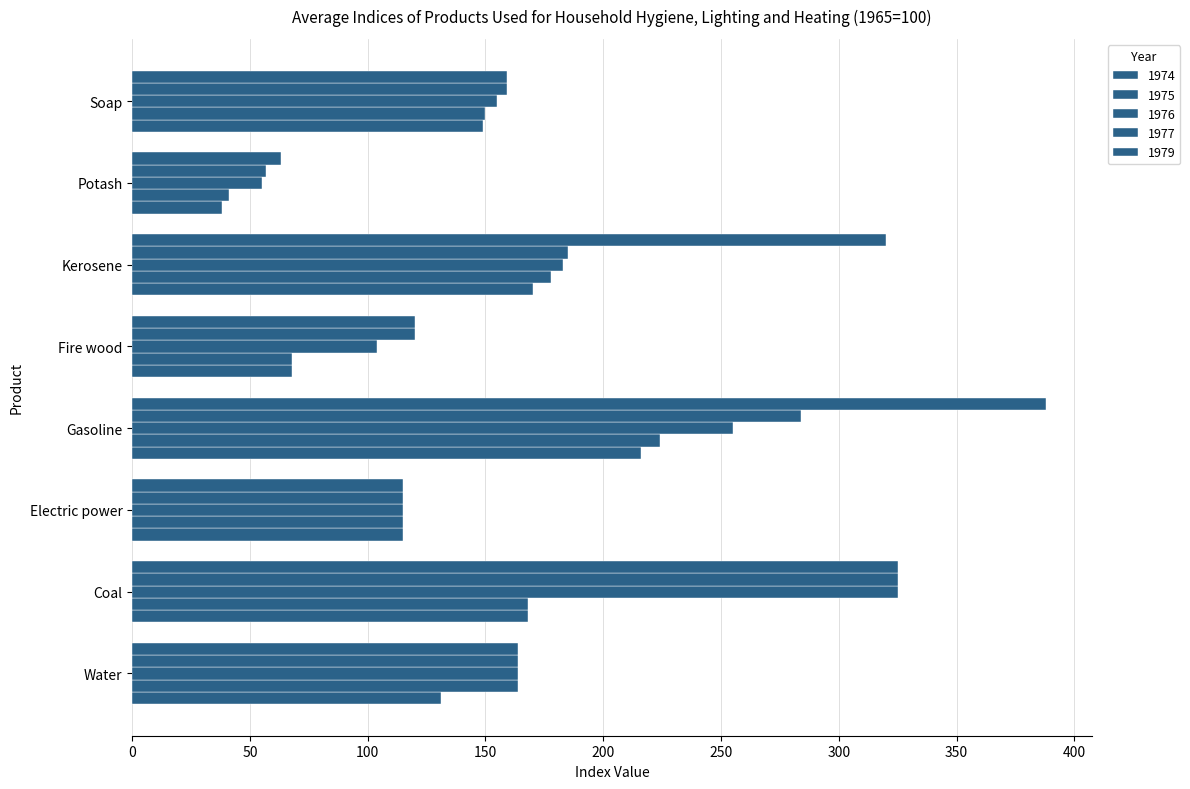

Which category has the lowest value in the 1979 series?

Potash